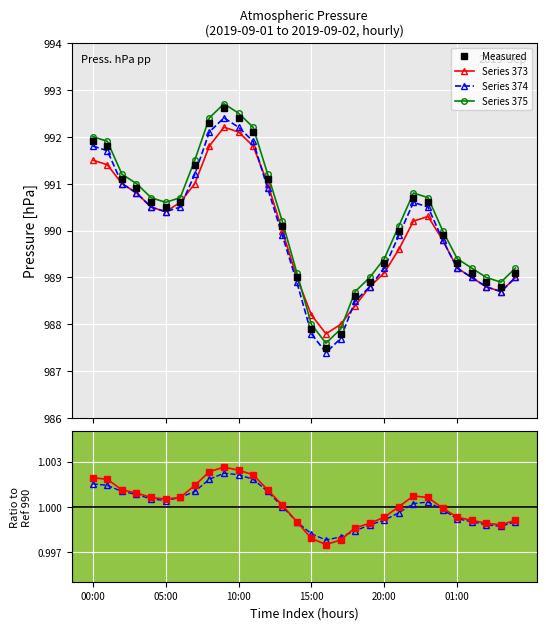

What value does the Ratio smoothed series have at 13?

1.0